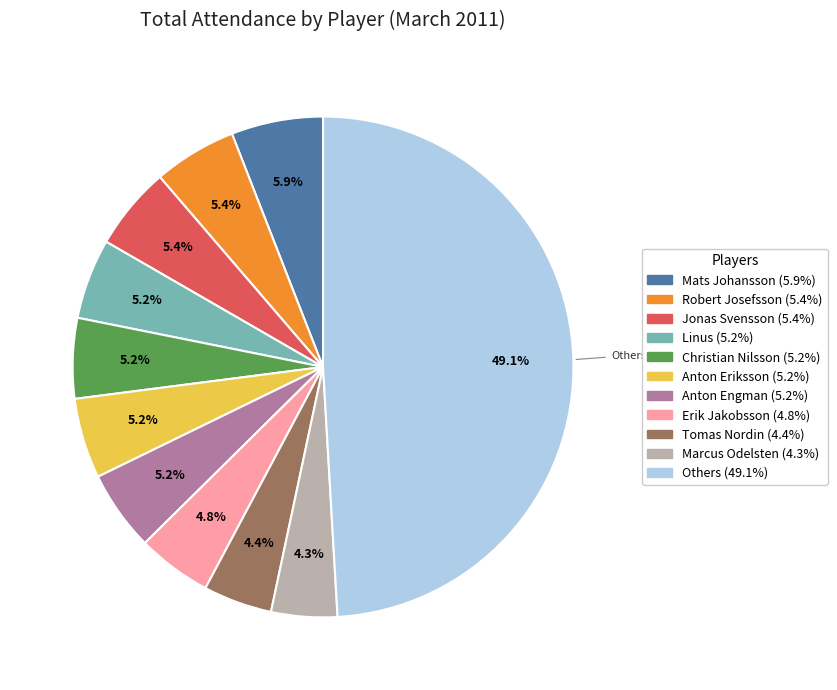

How many segments does this pie chart have?

11